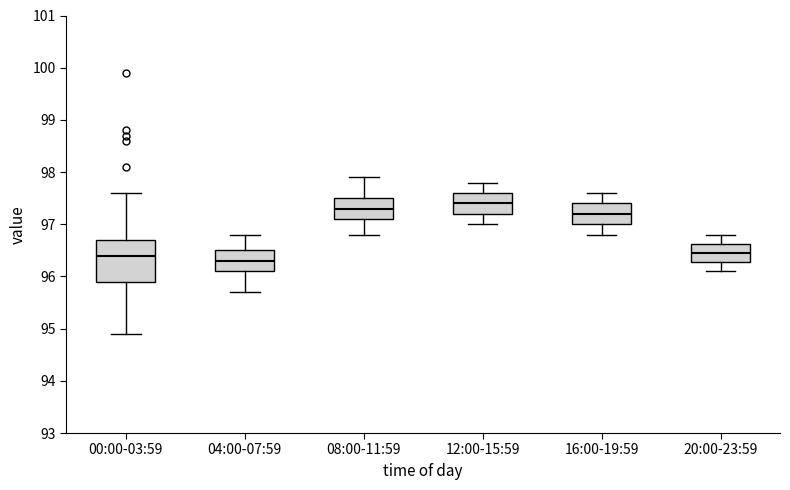

Reading left to right, transcribe this box plot: for each box, give where its median line is, the range the box spans, and where its two whiskers end, as read against the y-axis. The values are not printed on the chart, so give them approximately, as read against the axis.

00:00-03:59: median 96.4, box 95.9 to 96.7, whiskers 94.9 to 97.6
04:00-07:59: median 96.3, box 96.1 to 96.5, whiskers 95.7 to 96.8
08:00-11:59: median 97.3, box 97.1 to 97.5, whiskers 96.8 to 97.9
12:00-15:59: median 97.4, box 97.2 to 97.6, whiskers 97.0 to 97.8
16:00-19:59: median 97.2, box 97.0 to 97.4, whiskers 96.8 to 97.6
20:00-23:59: median 96.5, box 96.3 to 96.6, whiskers 96.1 to 96.8